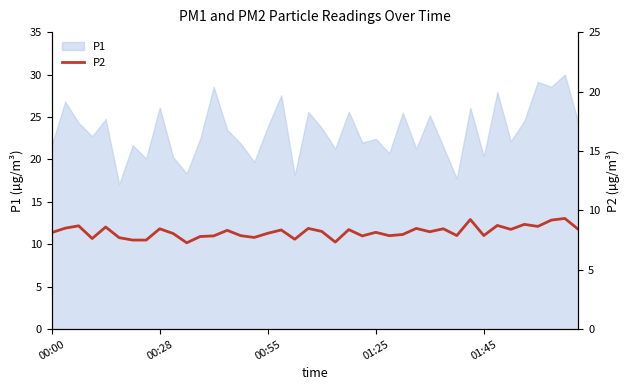

The value of P1 at 00:55 is 23.9. True or false?

True